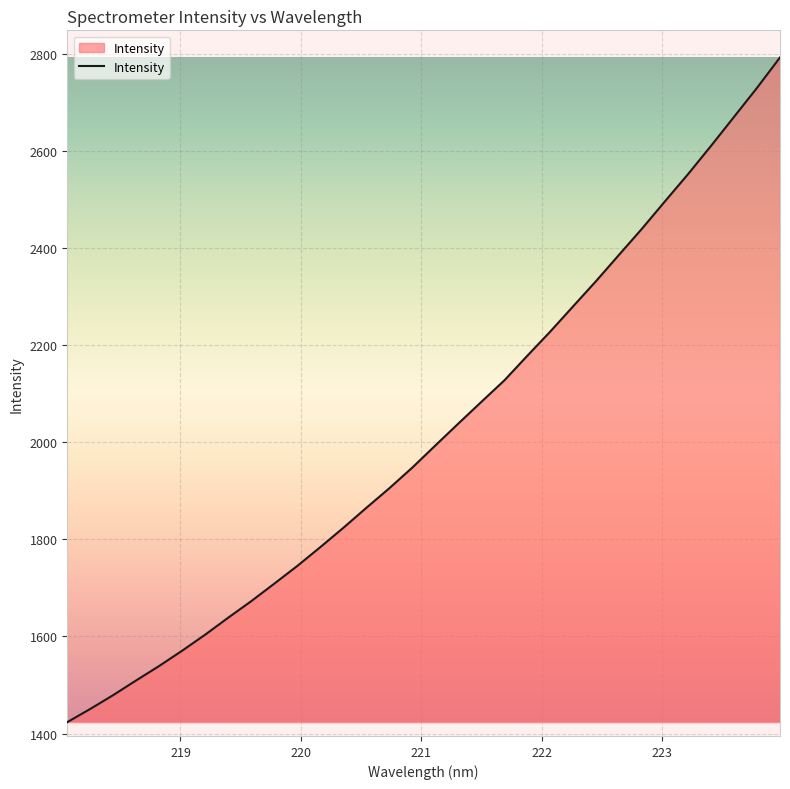

Reading left to right, what are all the values shown in this chart?

1423.6	1450.8	1479.4	1509.7	1539.5	1571.0	1604.0	1639.0	1673.0	1708.9	1745.4	1784.1	1823.8	1865.0	1905.3	1947.9	1993.4	2038.5	2083.1	2127.3	2178.1	2228.0	2280.2	2332.2	2386.4	2440.3	2496.6	2552.3	2610.5	2670.1	2729.8	2792.3